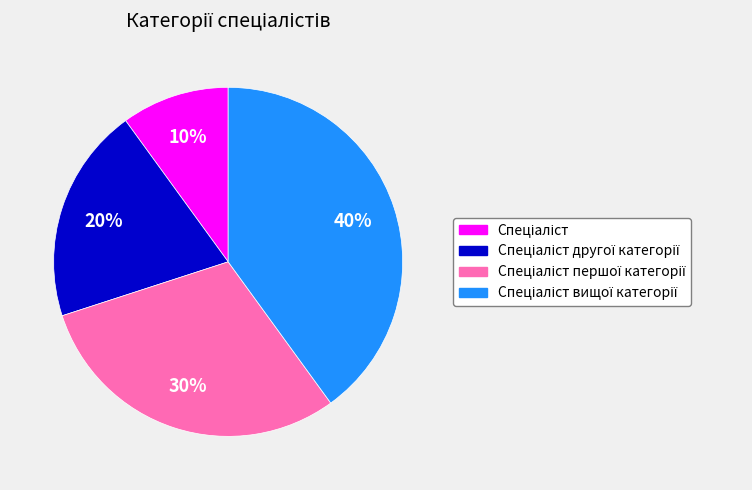

Count the number of slices in the pie.

4